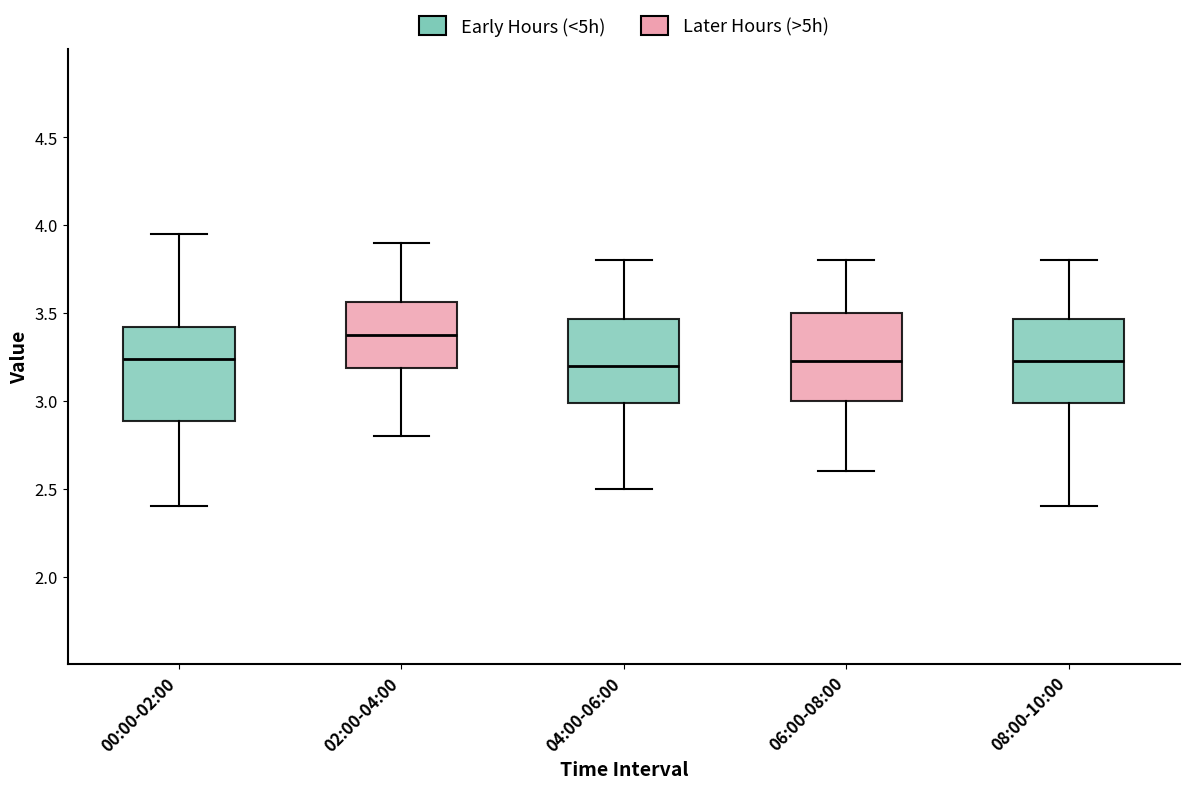

Where does the median line of the box for 08:00-10:00 sit on the y-axis? The values are not printed on the chart, so give them approximately, as read against the axis.

3.25